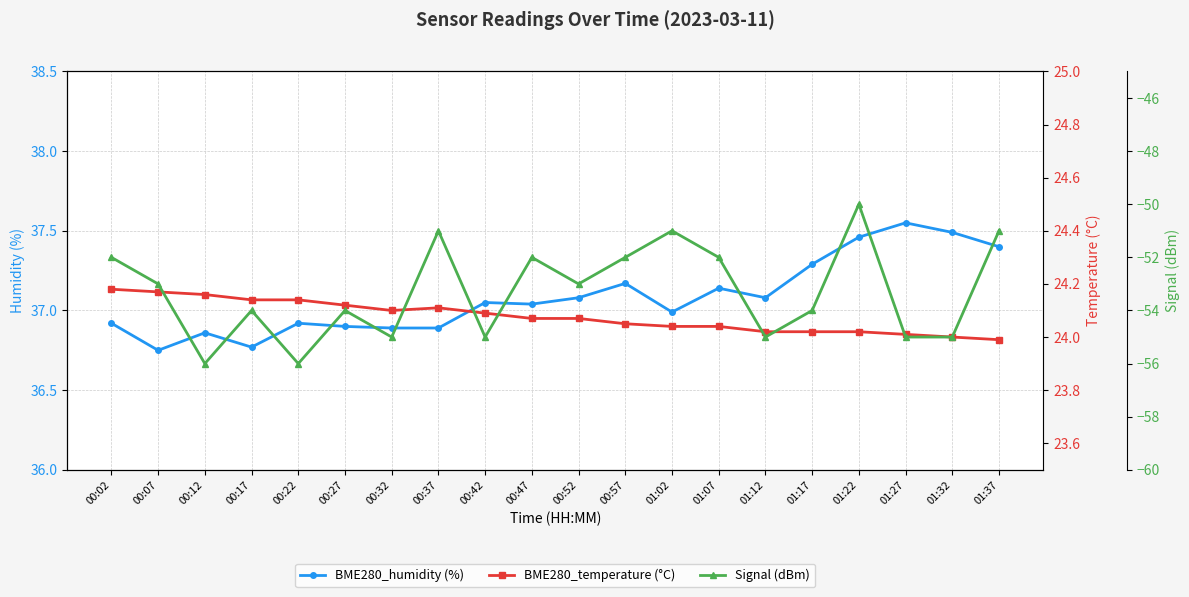

In Signal (dBm), how many points are higher than both neighbors (excluding endpoints)?

6